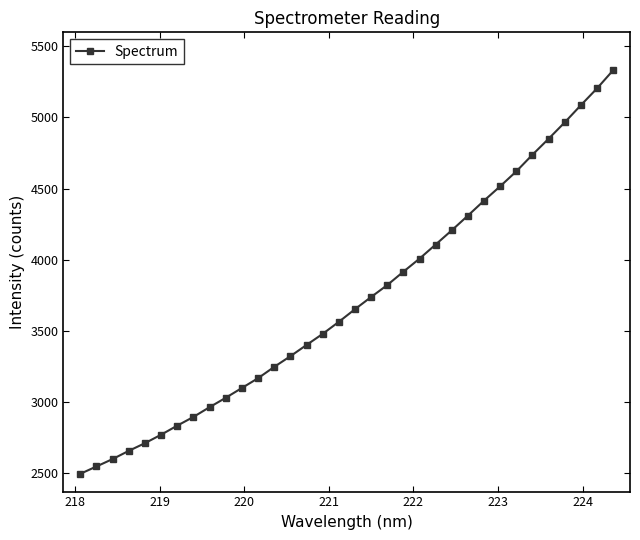

What is the value of the 29th point from the left?

4737.6